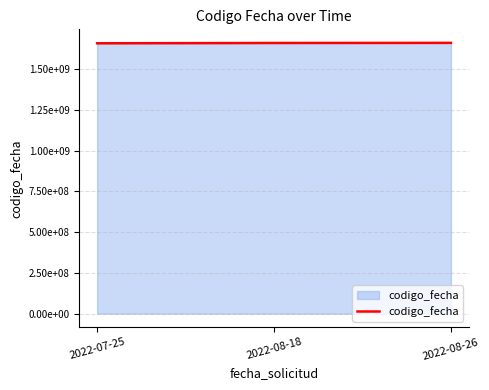

Does the chart have visible grid lines?

Yes